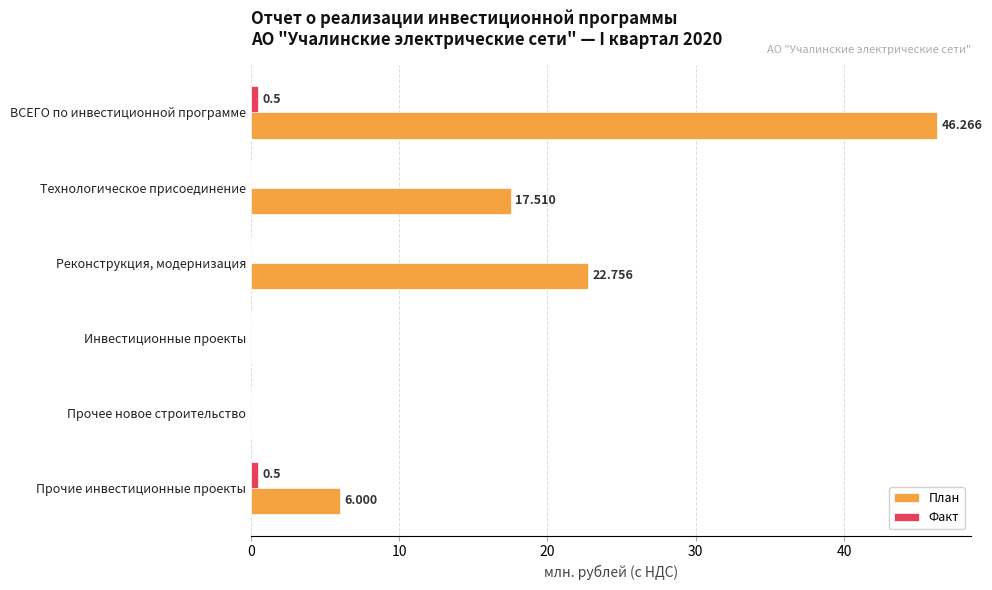

Where is План nearest to the value 23?

Реконструкция, модернизация